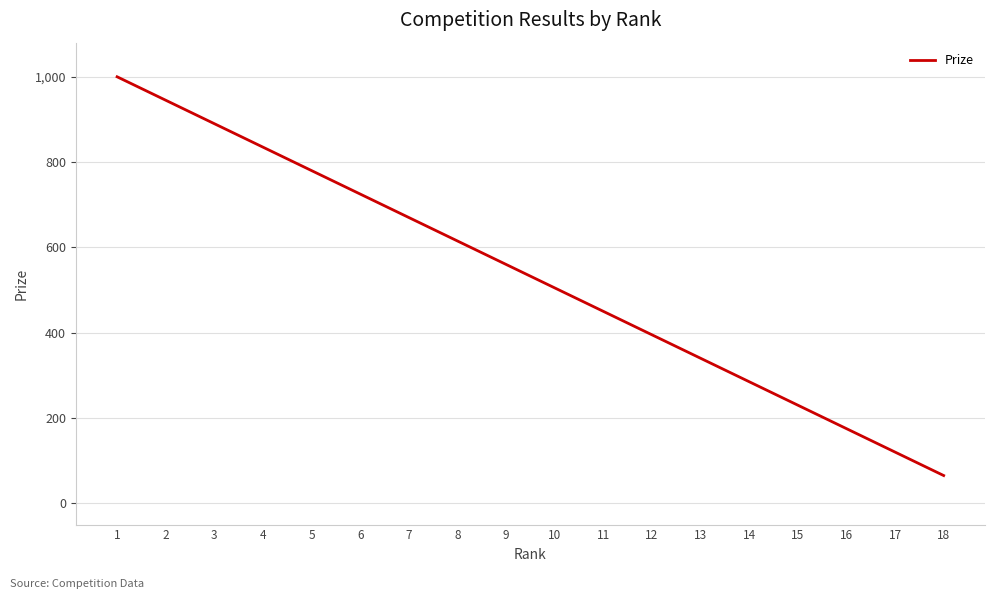

Is it true that the value at 5 is 1085?

False